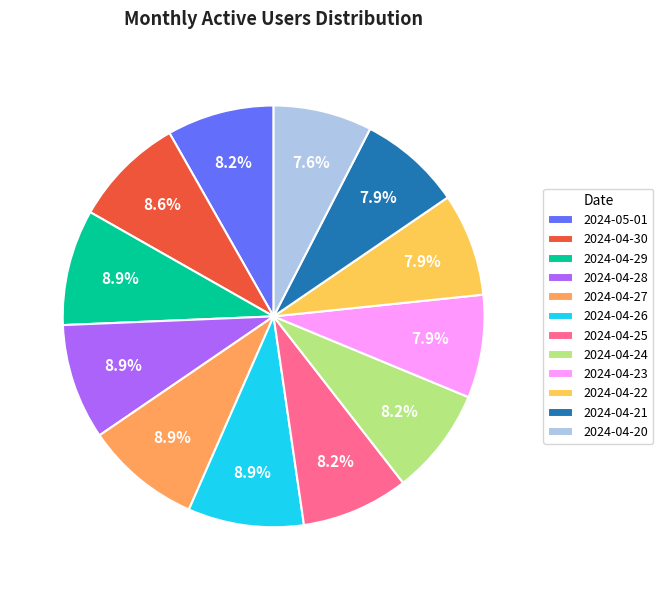

Is there any slice that represents more than half of the pie?

No